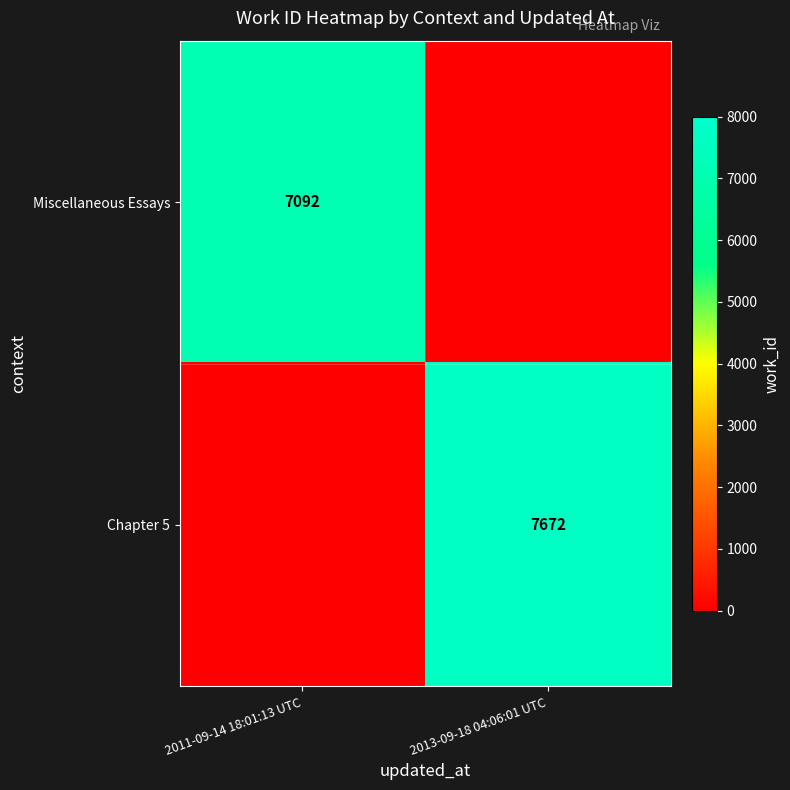

True or false: Miscellaneous Essays has a value of 7092 at 2011-09-14 18:01:13 UTC.

True